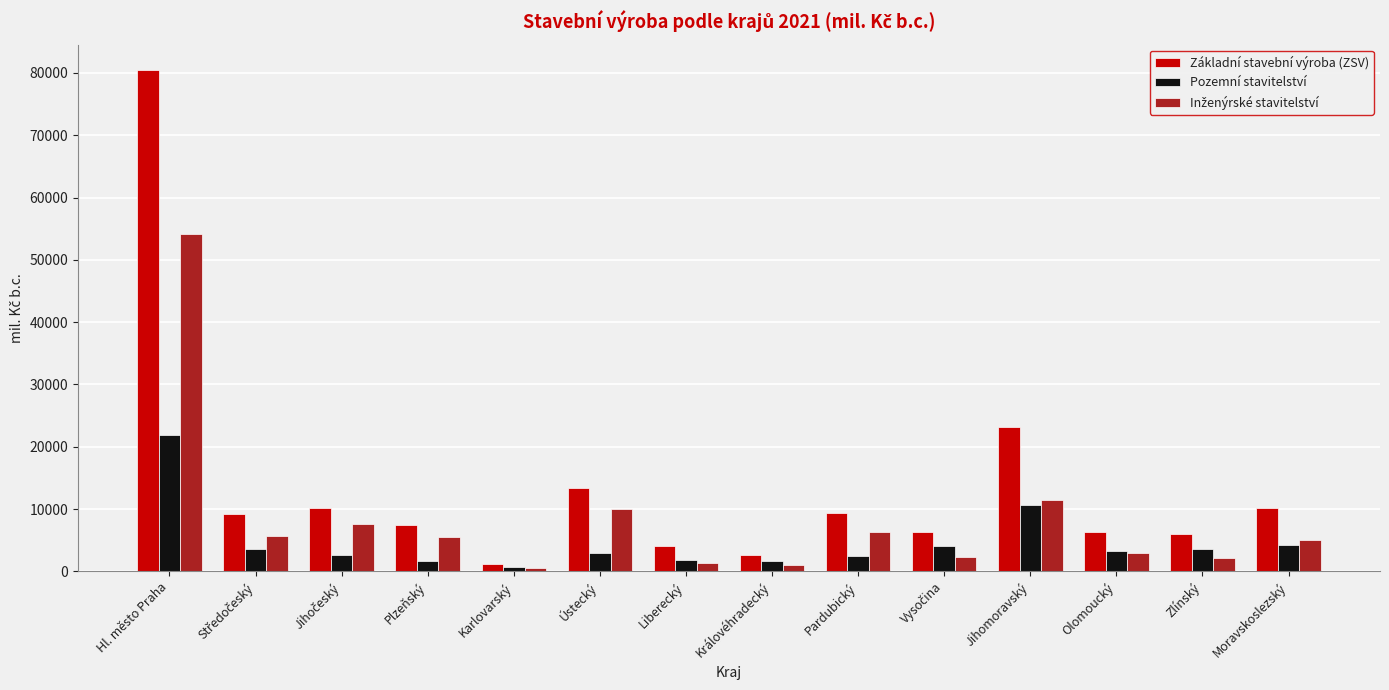

At which category is the sum across all series the highest?

Hl. město Praha